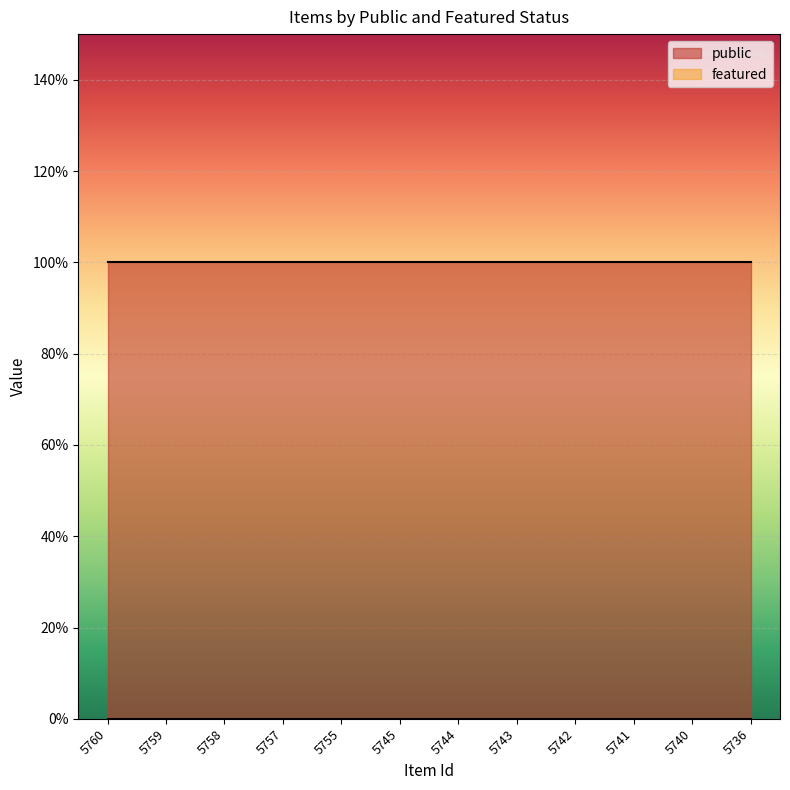

Which has a higher value, 5745 or 5743?

5745